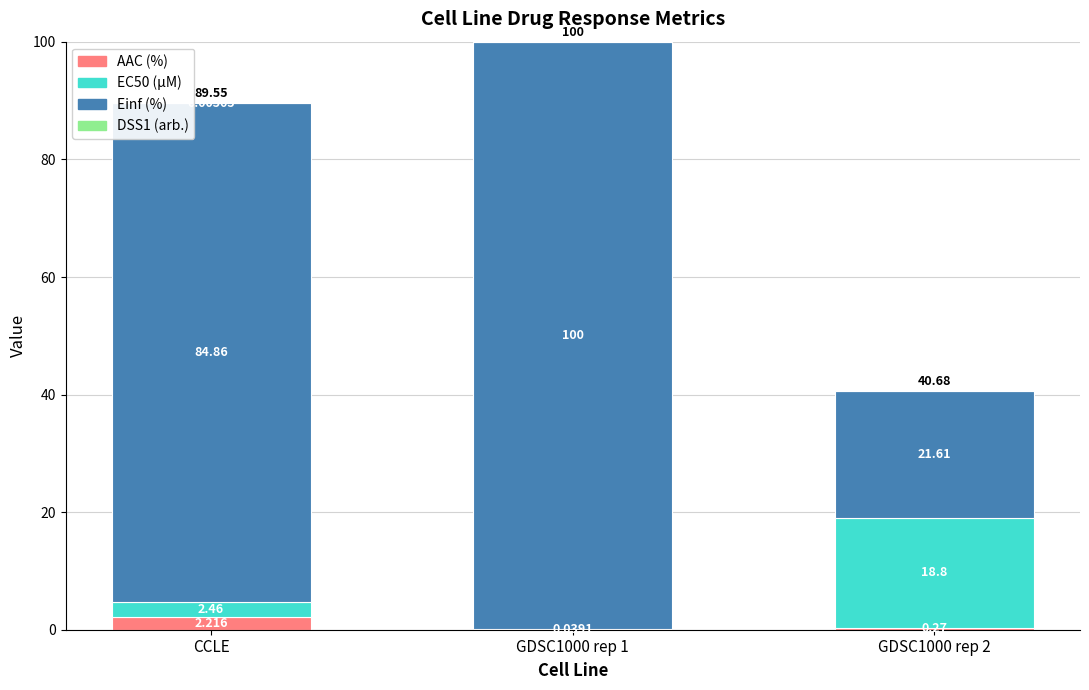

Does the chart contain stacked bars?

Yes